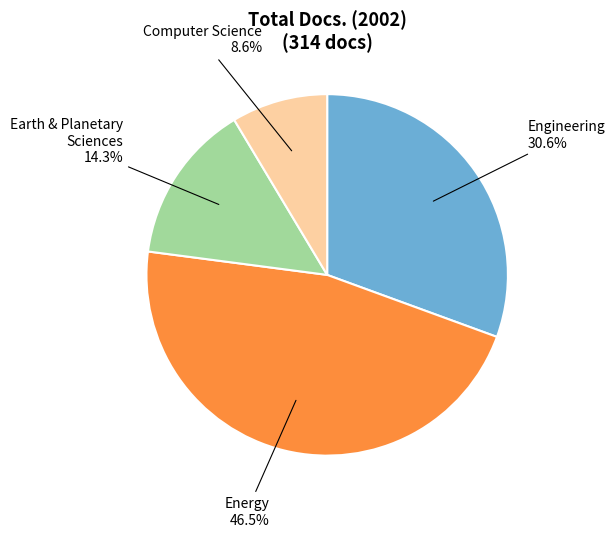

To the nearest percent, what is the difference between the largest and smallest slice percentages?

38%